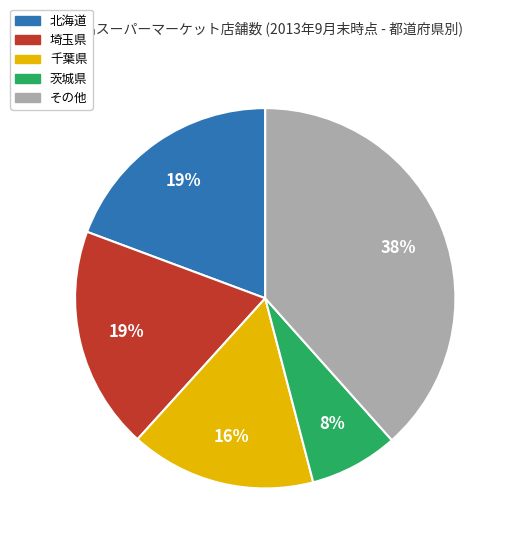

To the nearest percent, what is the difference between the 茨城県 and 埼玉県 slice percentages?

11%